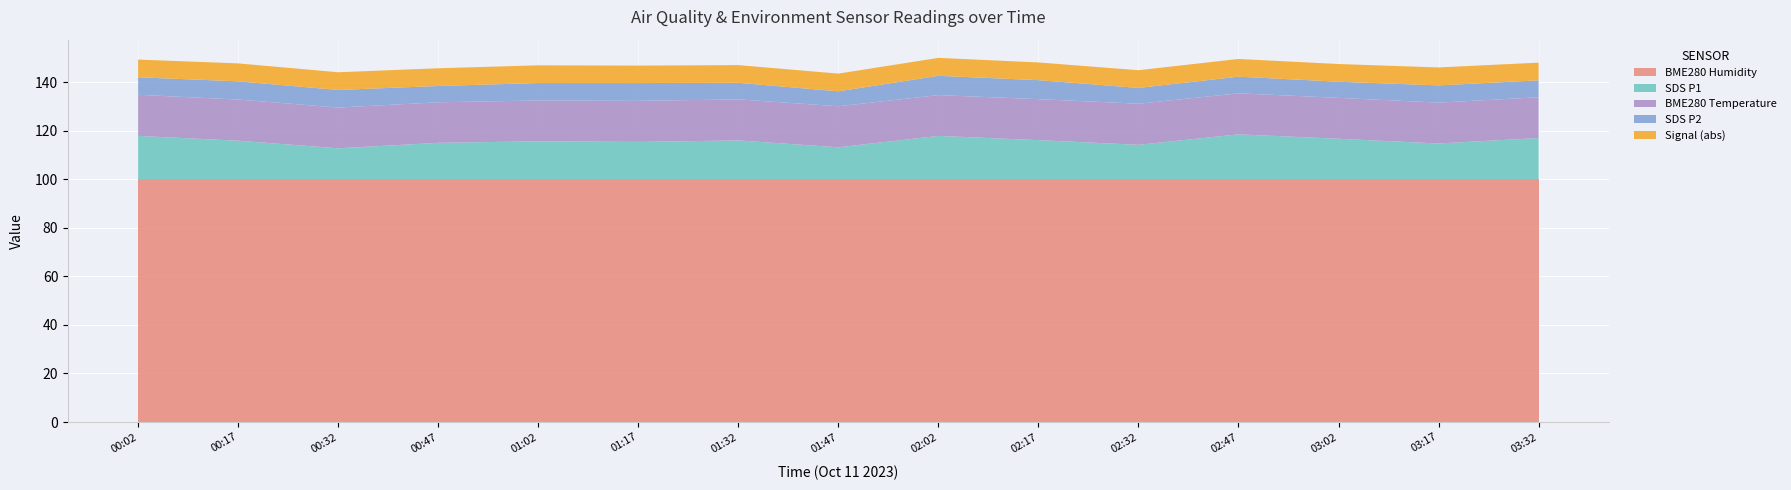

The value of BME280 Humidity at 02:17 is 100.0. True or false?

True